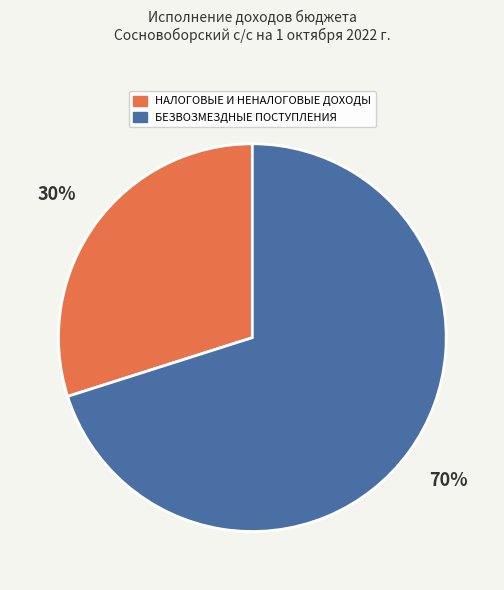

Approximately how many times larger is the value at НАЛОГОВЫЕ И НЕНАЛОГОВЫЕ ДОХОДЫ compared to БЕЗВОЗМЕЗДНЫЕ ПОСТУПЛЕНИЯ?

0.4